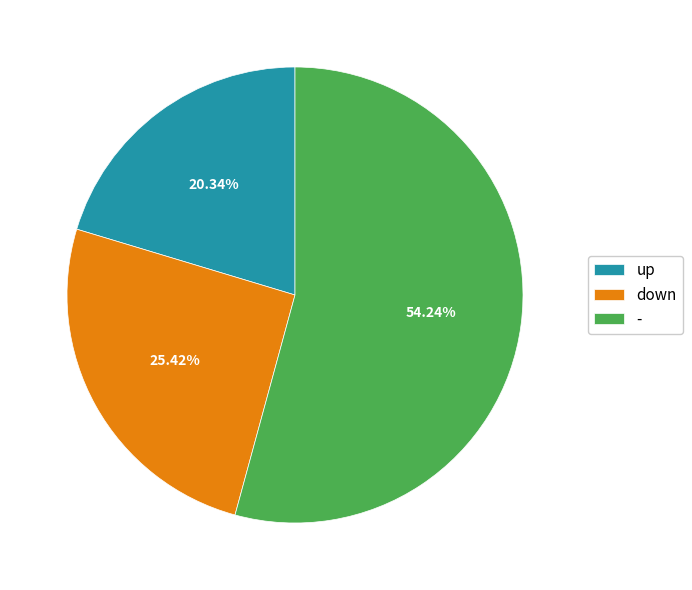

To the nearest percent, what is the combined percentage of - and down?

80%